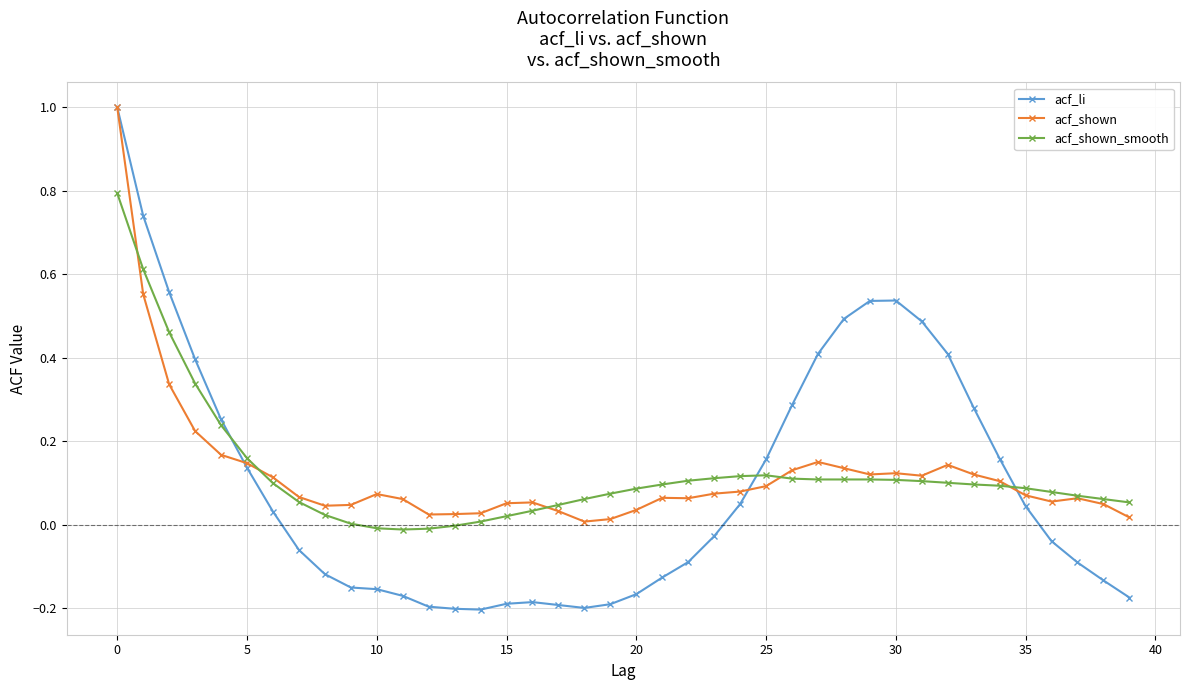

Which series has the widest spread of values?

acf_li